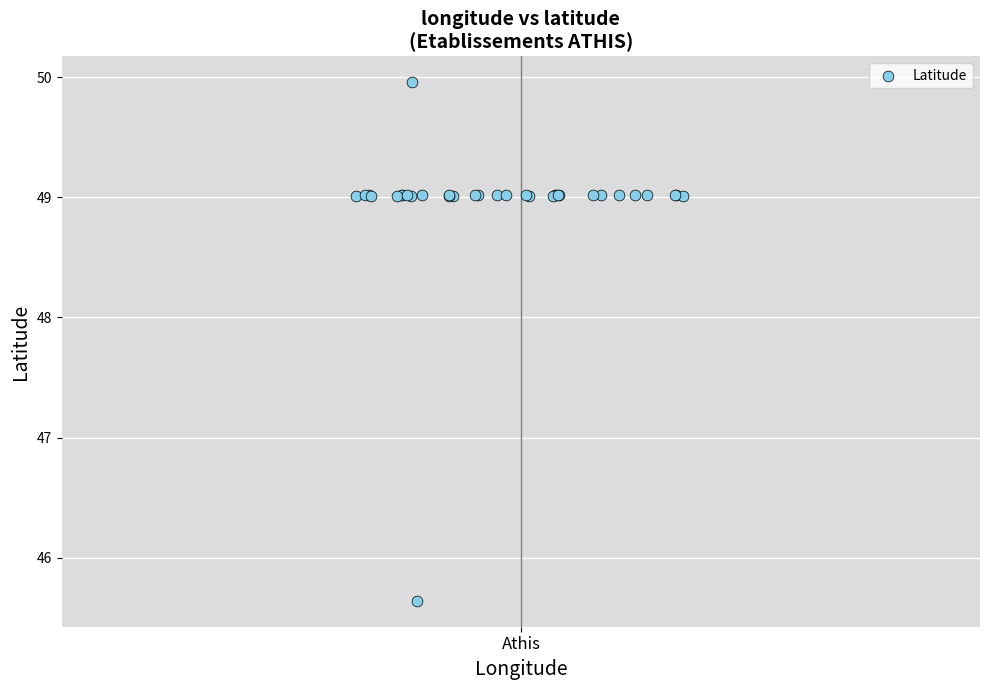

What Y value in the scatter plot is closest to 47?

45.6